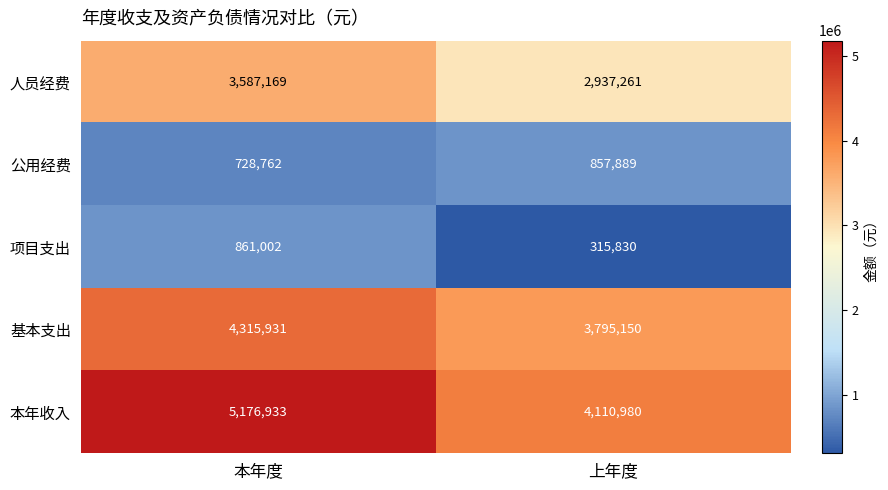

True or false: 人员经费 has a value of 3587169 at 本年度.

True